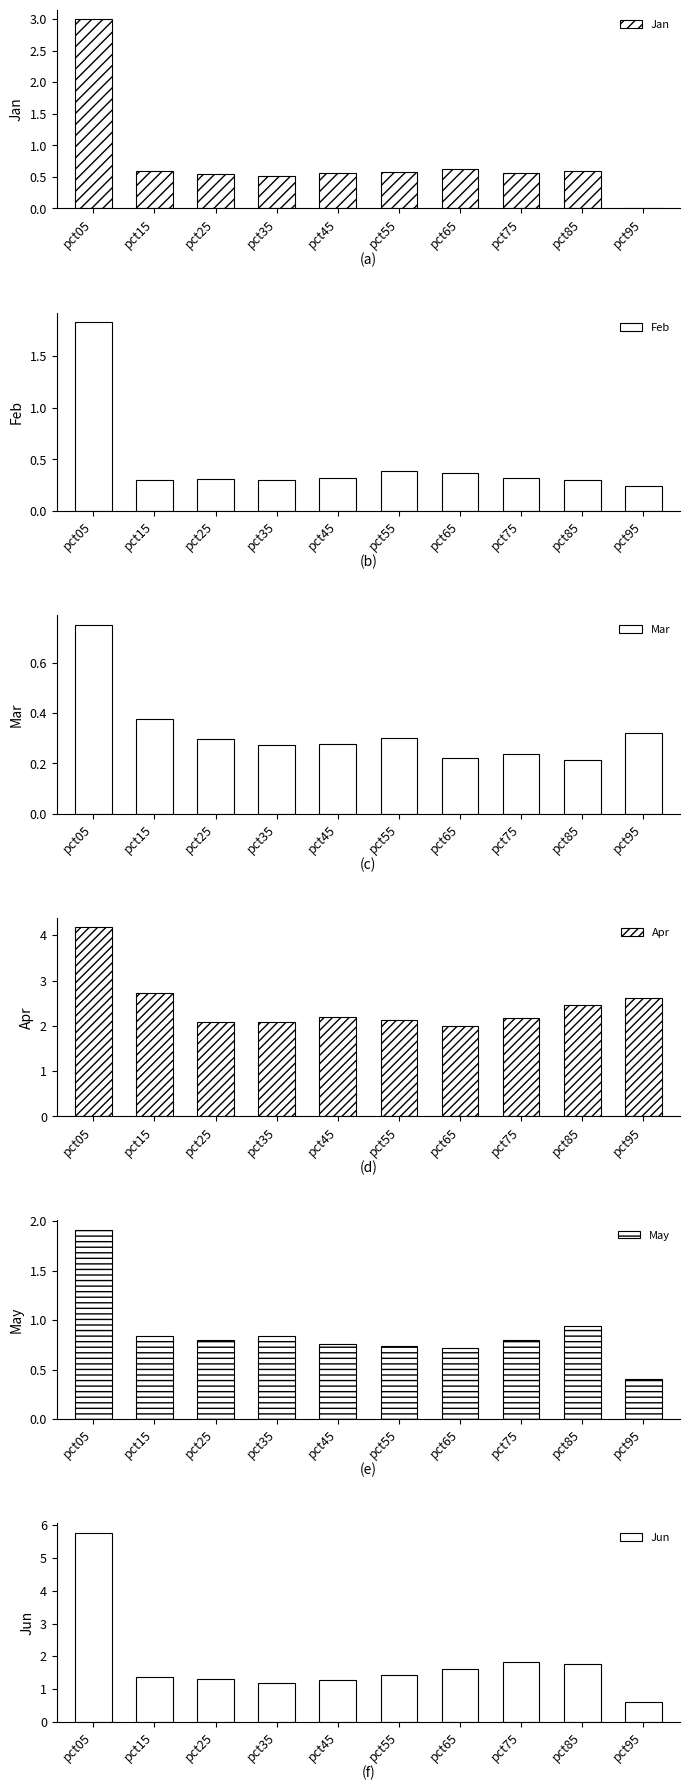

How many groups of bars are there?

10